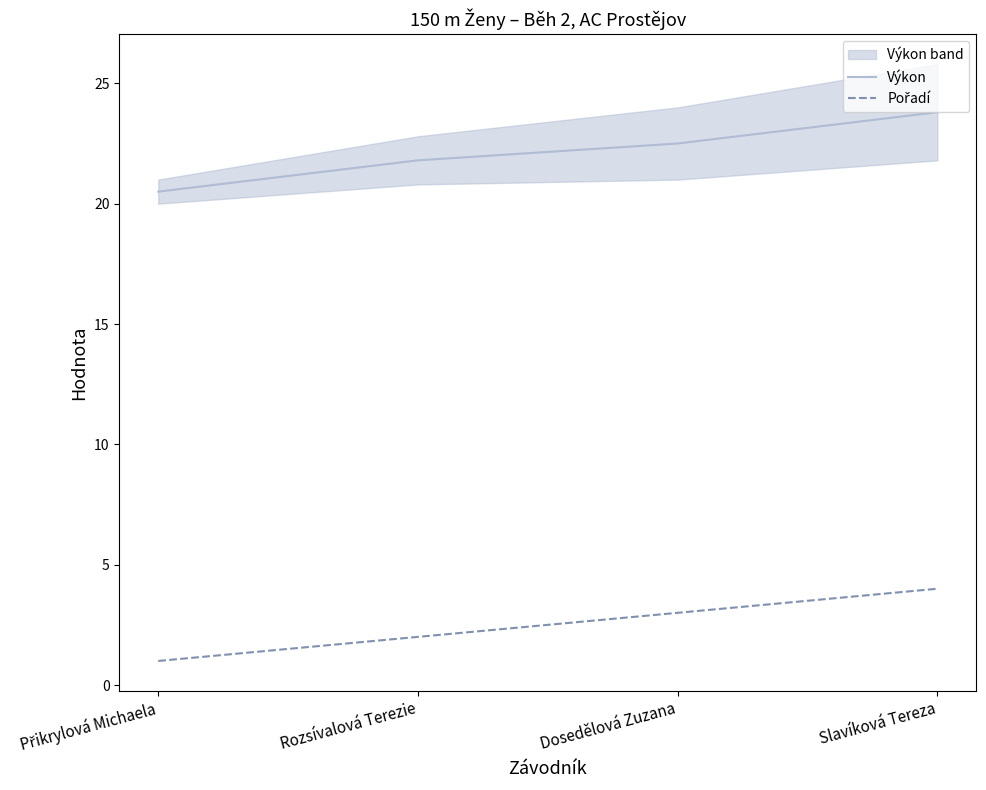

True or false: Výkon and Pořadí cross at least once.

False